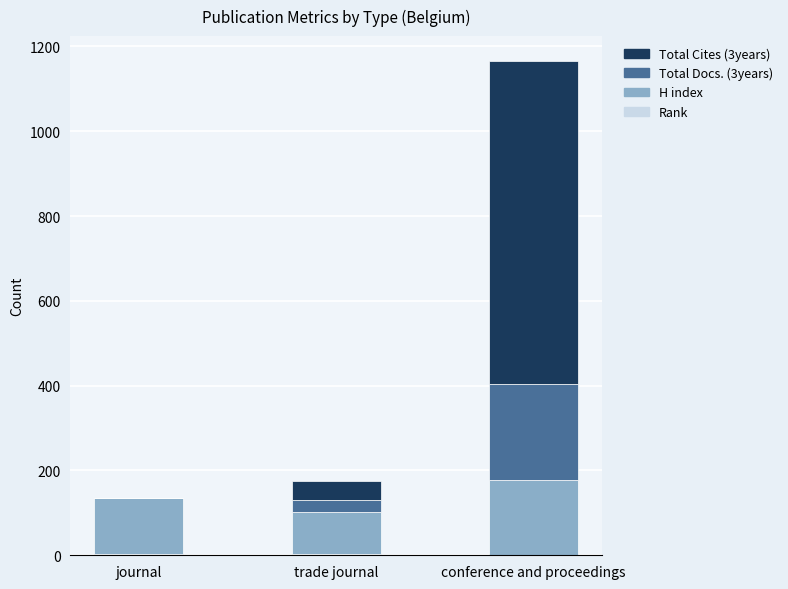

At which category is the sum across all series the highest?

conference and proceedings